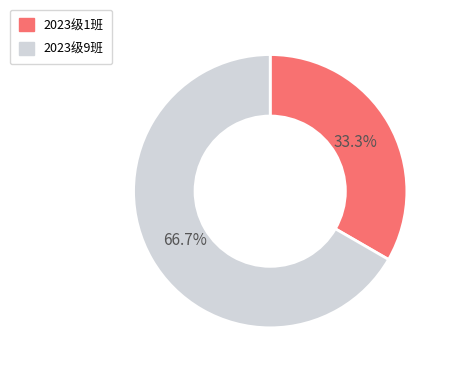

Does any single category account for the majority?

Yes